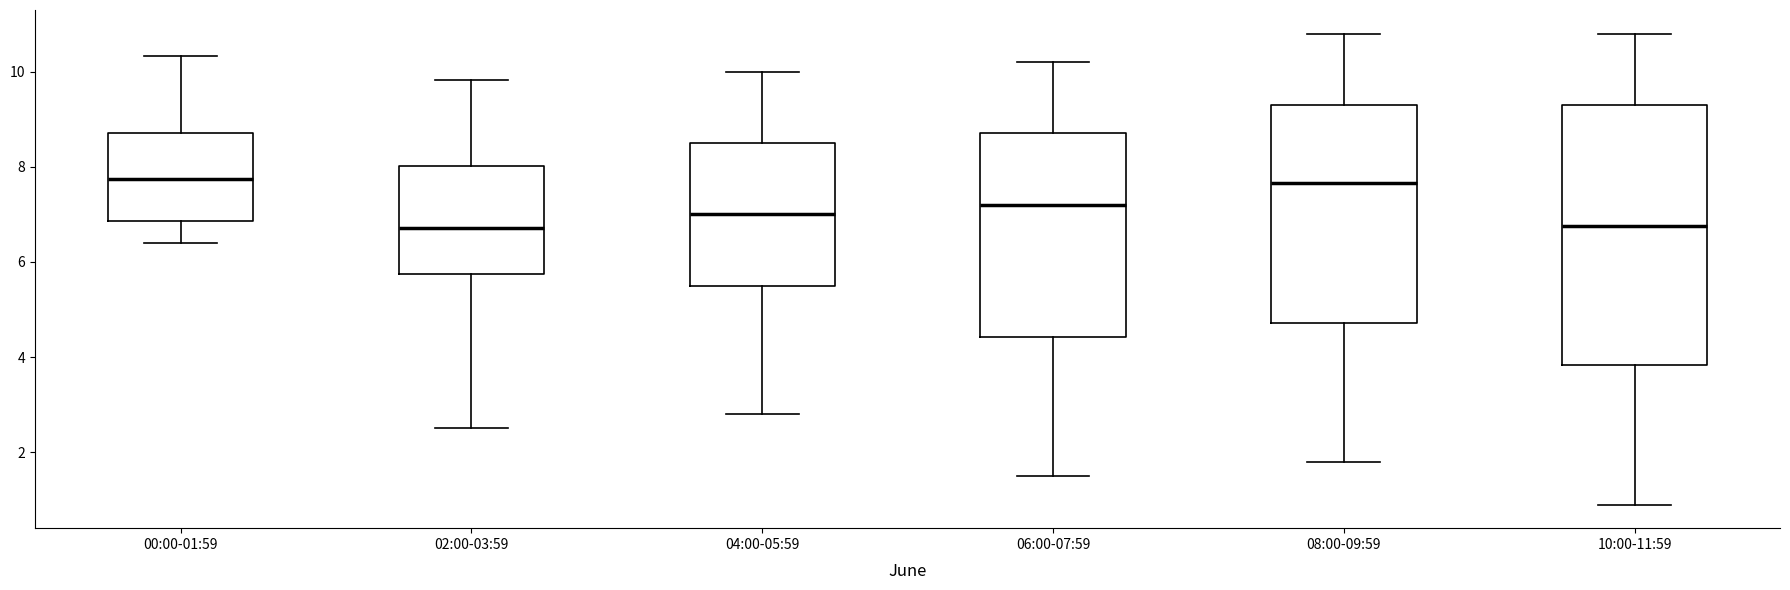

Reading left to right, transcribe this box plot: for each box, give where its median line is, the range the box spans, and where its two whiskers end, as read against the y-axis. The values are not printed on the chart, so give them approximately, as read against the axis.

00:00-01:59: median 7.8, box 6.8 to 8.8, whiskers 6.4 to 10.4
02:00-03:59: median 6.8, box 5.8 to 8.0, whiskers 2.6 to 9.8
04:00-05:59: median 7.0, box 5.6 to 8.6, whiskers 2.8 to 10.0
06:00-07:59: median 7.2, box 4.4 to 8.8, whiskers 1.6 to 10.2
08:00-09:59: median 7.6, box 4.8 to 9.4, whiskers 1.8 to 10.8
10:00-11:59: median 6.8, box 3.8 to 9.4, whiskers 1.0 to 10.8